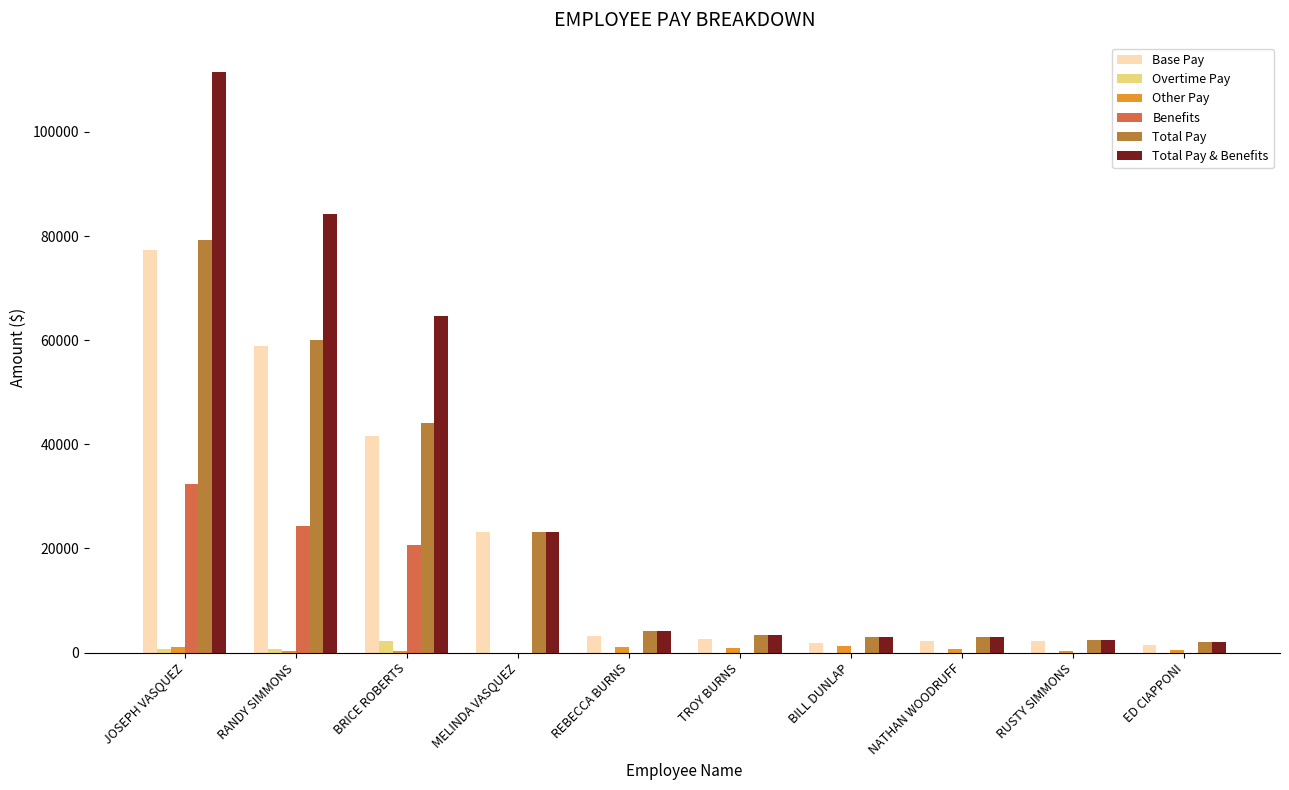

What is the sum of all Other Pay values?

6436.0